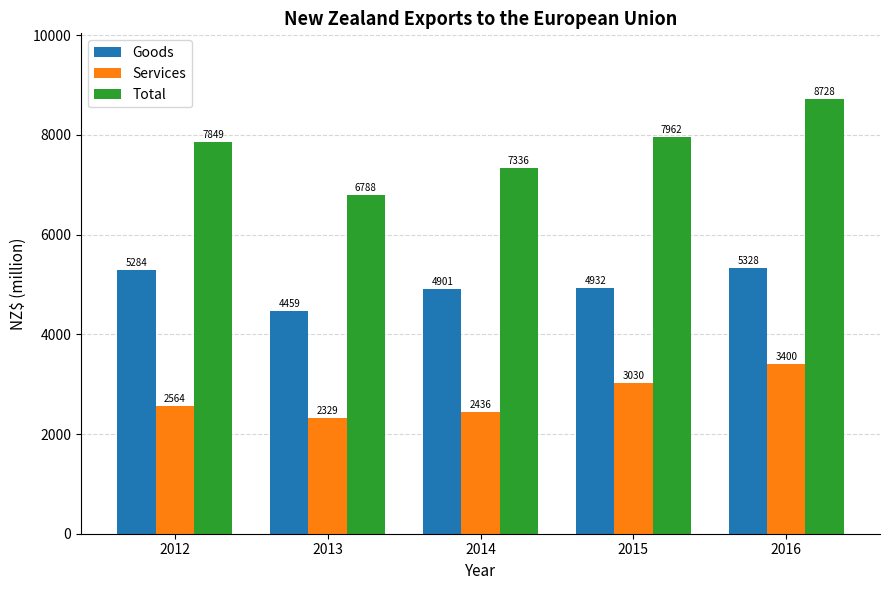

What is the spread (max minus min) of values at 2013?

4458.7